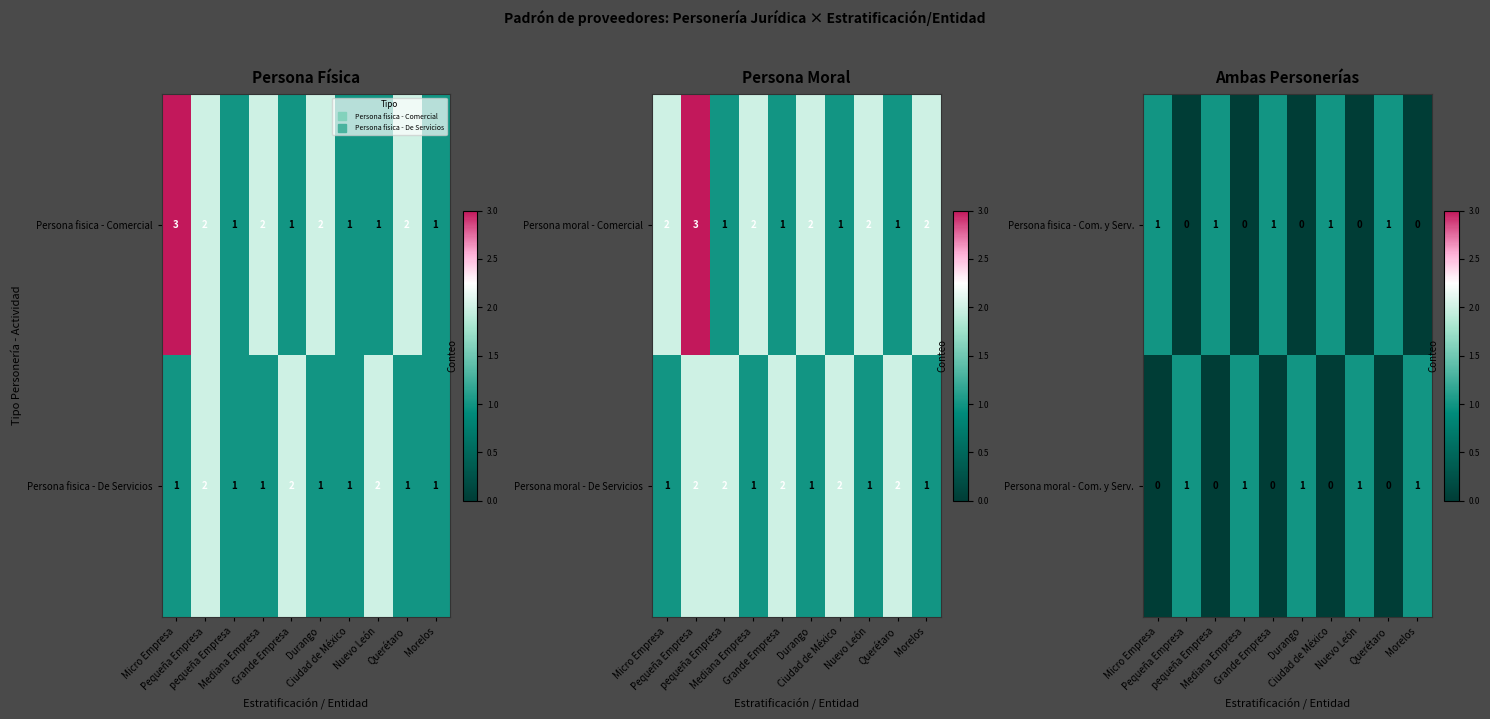

True or false: Persona moral - Com. y Serv. has a value of 0 at Grande Empresa.

False